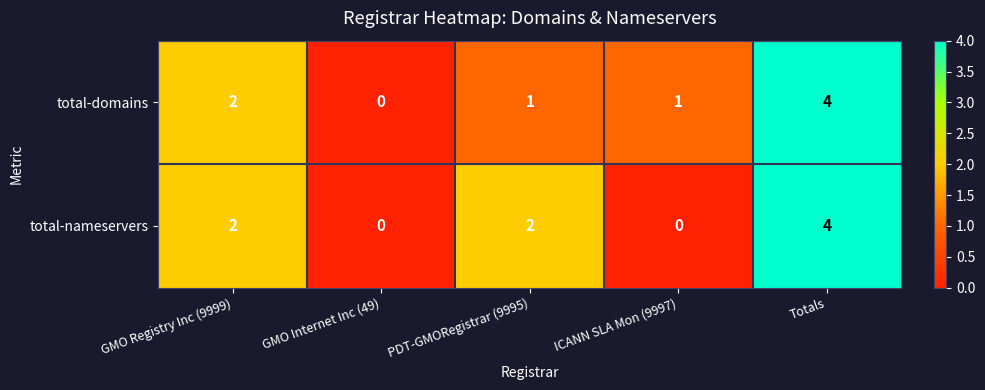

What is the difference between the maximum and minimum values in the total-domains series?

4